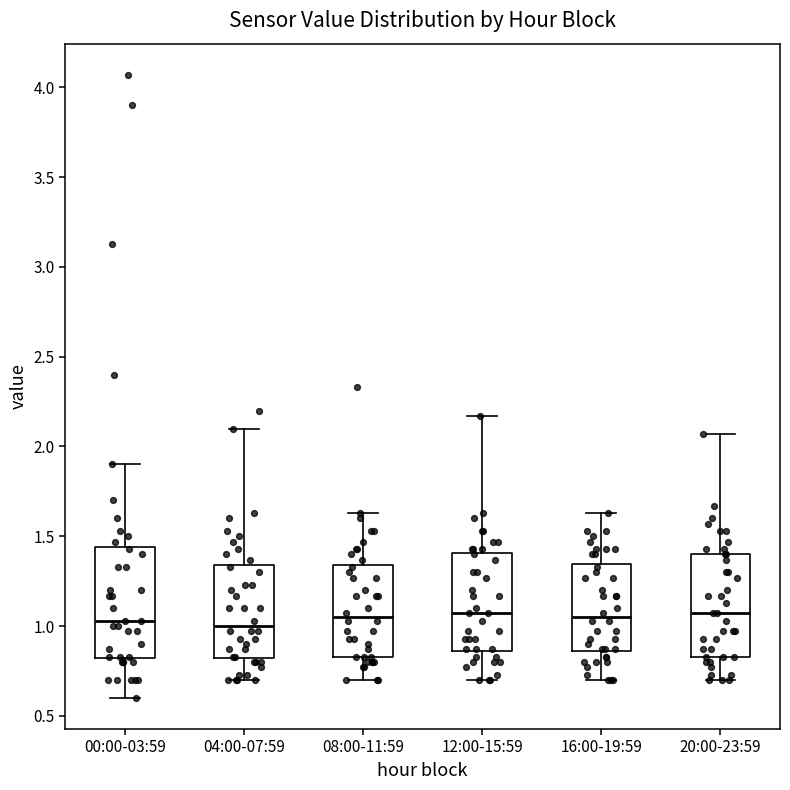

Where is the upper edge of the box for 12:00-15:59 on the y-axis? The values are not printed on the chart, so give them approximately, as read against the axis.

1.40